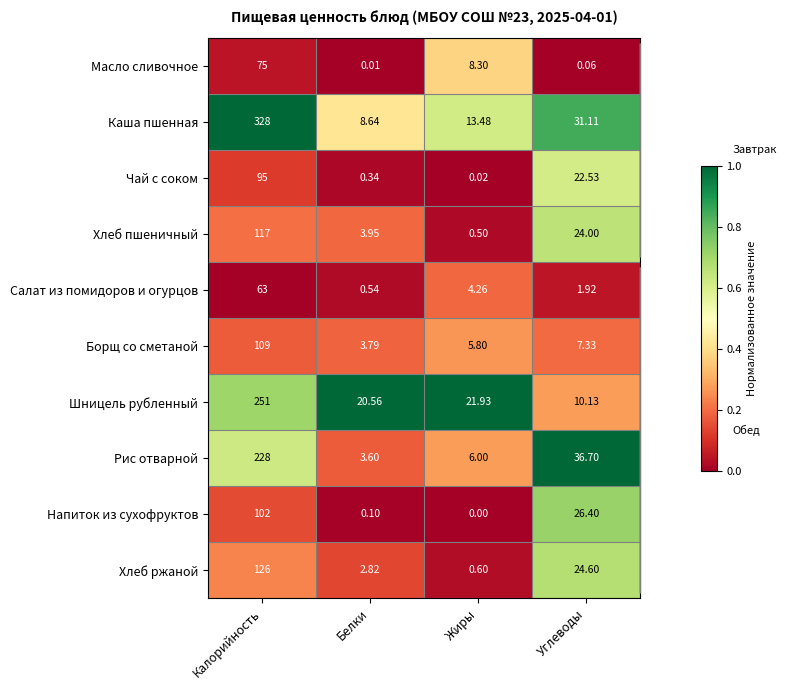

Where does the Напиток из сухофруктов series first go above 26?

Калорийность